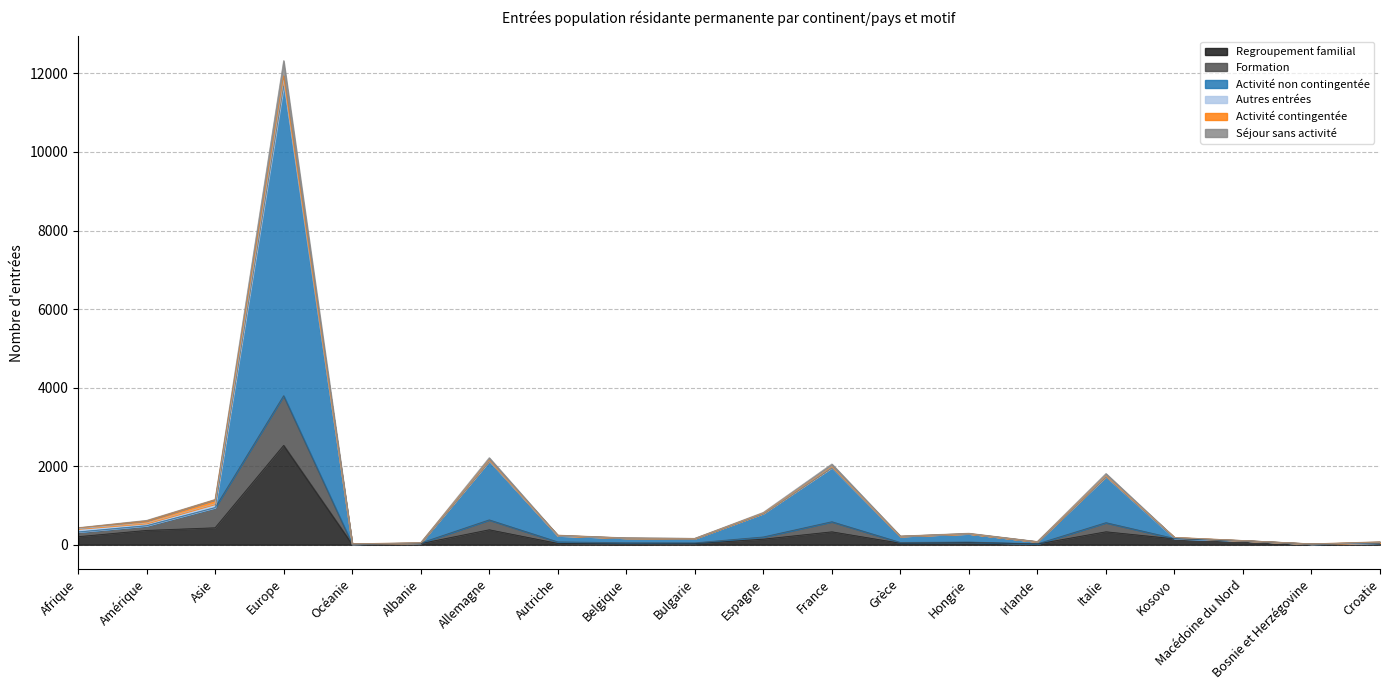

At which category is the sum across all series the highest?

Europe